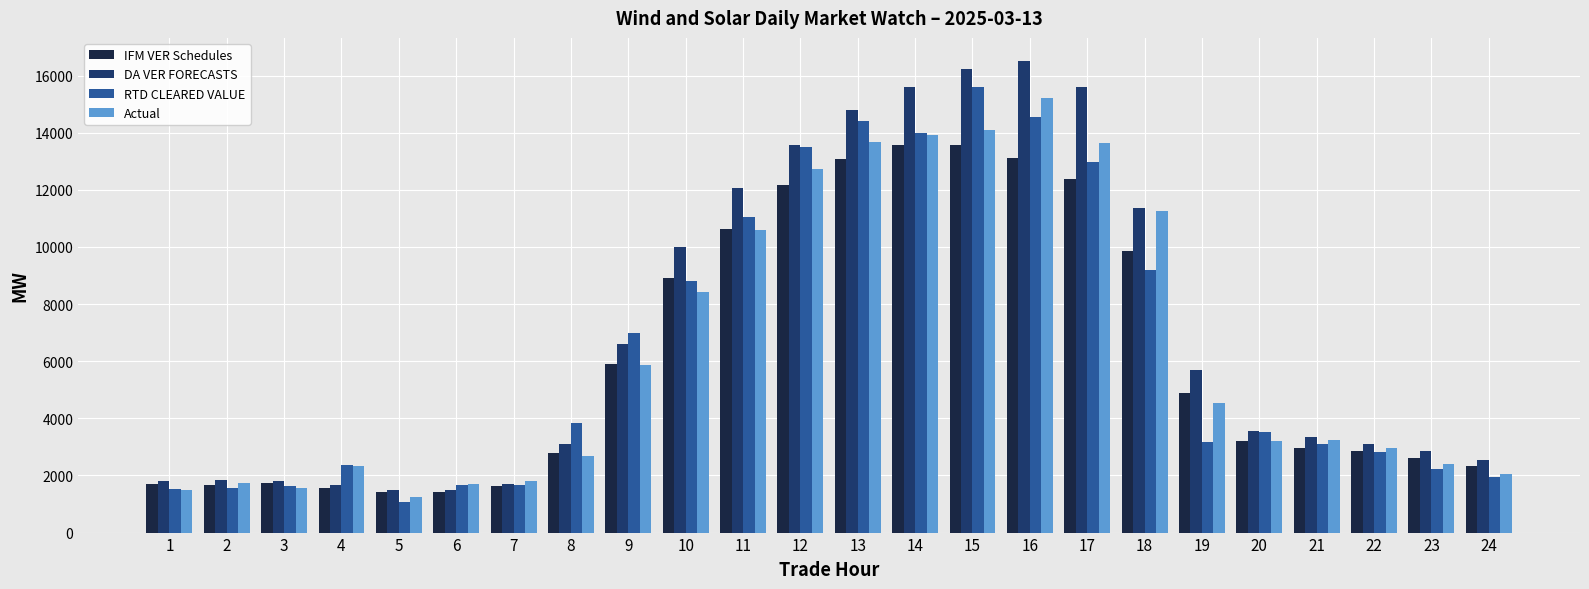

What is the minimum value shown in the chart?

1080.4